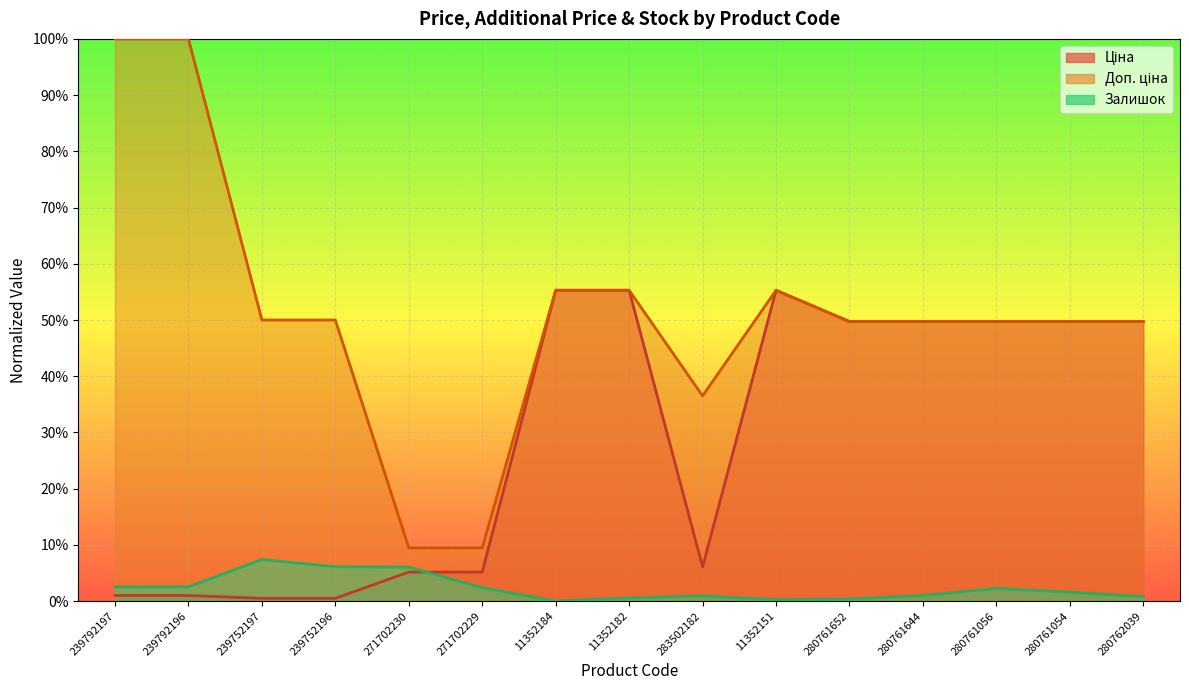

At 280761652, list the series in order from smallest to largest.

Залишок, Ціна, Доп. ціна